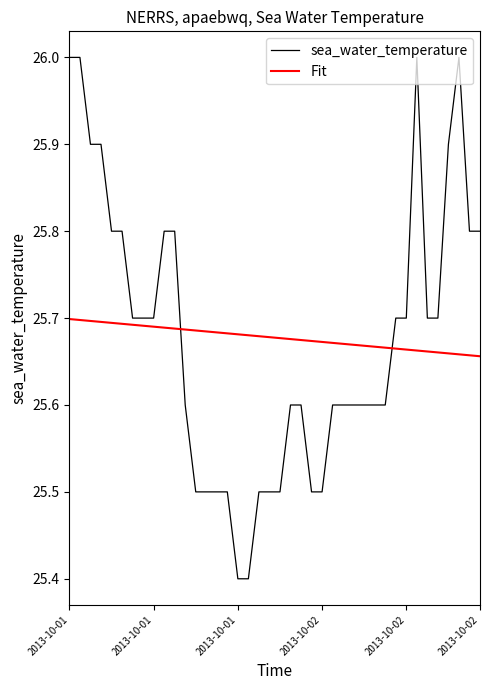

What is the sum of all sea_water_temperature values?

1027.1